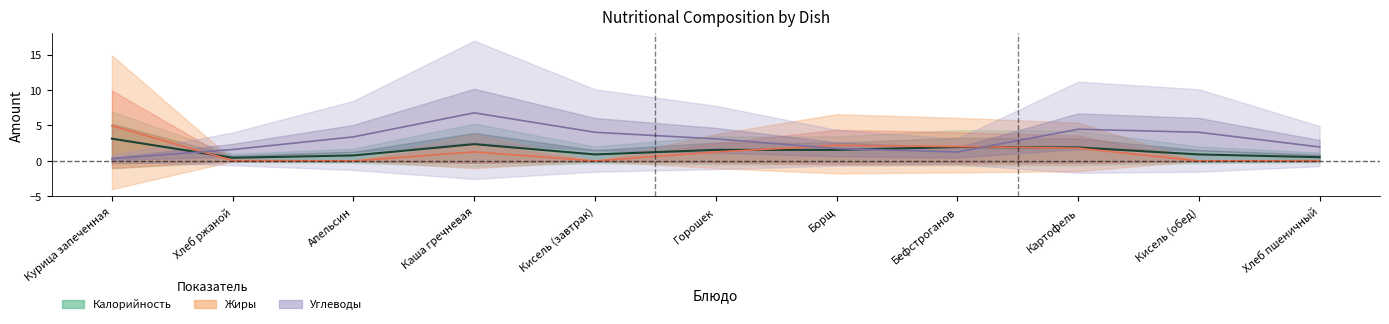

What are all the series names shown in the legend?

Калорийность, Жиры, Углеводы